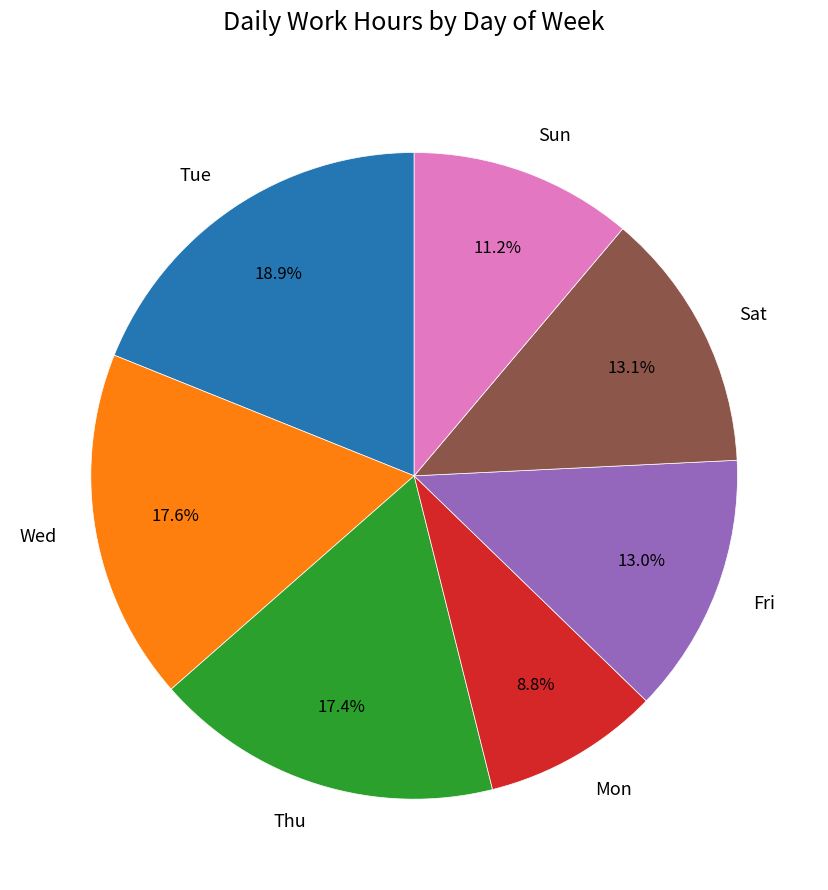

Is Fri the majority of the pie?

No